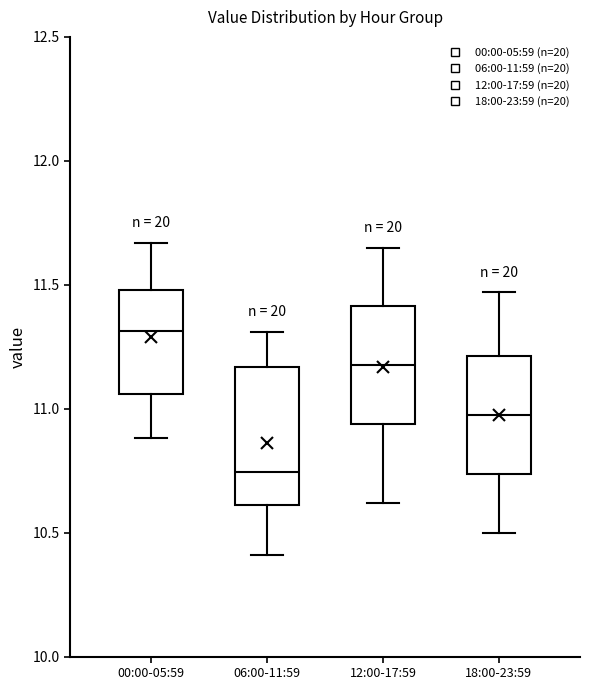

Reading left to right, read every box against the y-axis: the position of its median line, the range the box covers, and the ends of its whiskers. The values are not printed on the chart, so give them approximately, as read against the axis.

00:00-05:59: median 11.30, box 11.05 to 11.50, whiskers 10.90 to 11.65
06:00-11:59: median 10.75, box 10.60 to 11.15, whiskers 10.40 to 11.30
12:00-17:59: median 11.20, box 10.95 to 11.40, whiskers 10.60 to 11.65
18:00-23:59: median 11.00, box 10.75 to 11.20, whiskers 10.50 to 11.45